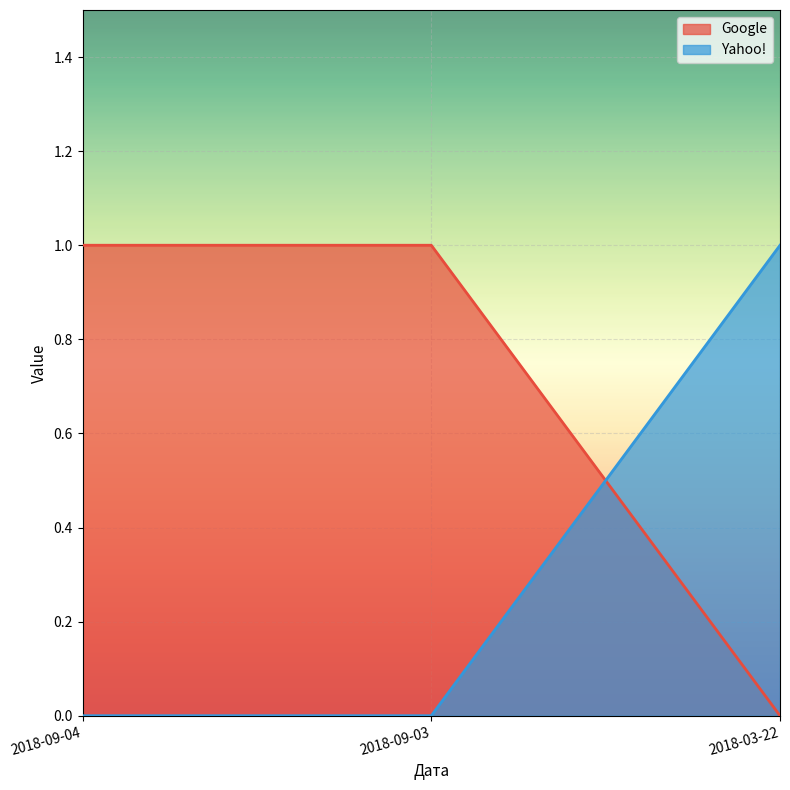

Which series changed the most between 2018-09-03 and 2018-03-22?

Google